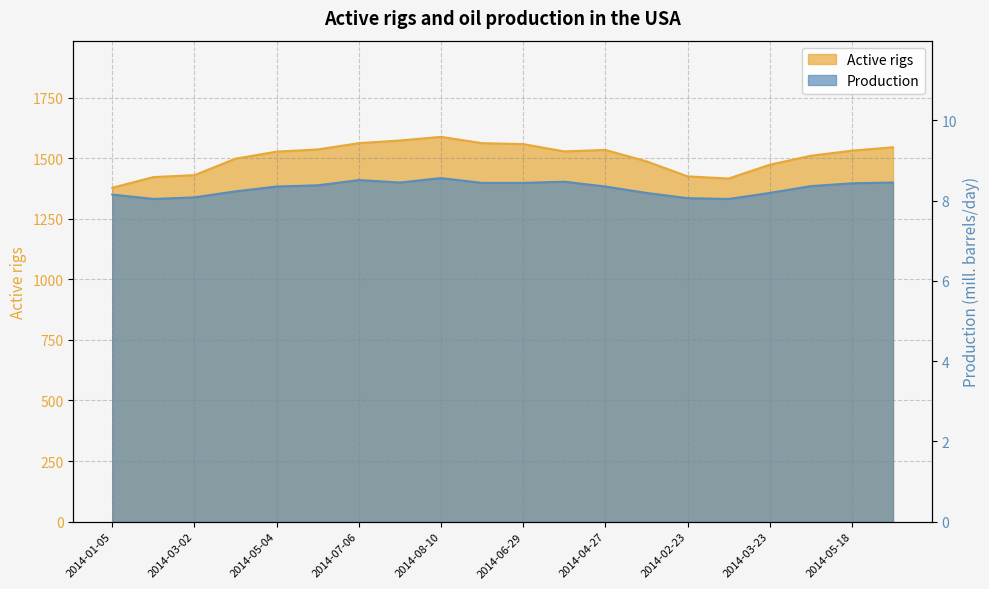

Reading left to right, list all the values displayed in this chart.

Production: 2014-01-05=8.2	2014-02-02=8.0	2014-03-02=8.1	2014-04-06=8.2	2014-05-04=8.3	2014-06-01=8.4	2014-07-06=8.5	2014-08-03=8.4	2014-08-10=8.6	2014-07-27=8.4	2014-06-29=8.4	2014-05-25=8.5	2014-04-27=8.3	2014-03-30=8.2	2014-02-23=8.1	2014-01-26=8.0	2014-03-23=8.2	2014-04-20=8.4	2014-05-18=8.4	2014-06-22=8.4
Active rigs: 2014-01-05=1378.0	2014-02-02=1422.0	2014-03-02=1430.0	2014-04-06=1498.0	2014-05-04=1527.0	2014-06-01=1536.0	2014-07-06=1562.0	2014-08-03=1573.0	2014-08-10=1588.0	2014-07-27=1562.0	2014-06-29=1558.0	2014-05-25=1528.0	2014-04-27=1534.0	2014-03-30=1487.0	2014-02-23=1425.0	2014-01-26=1416.0	2014-03-23=1473.0	2014-04-20=1510.0	2014-05-18=1531.0	2014-06-22=1545.0